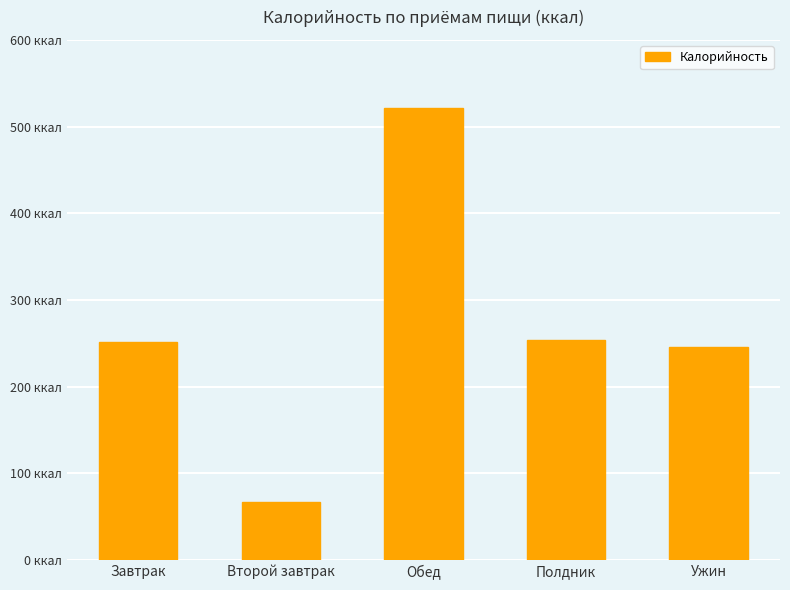

What position from the right is Второй завтрак?

4